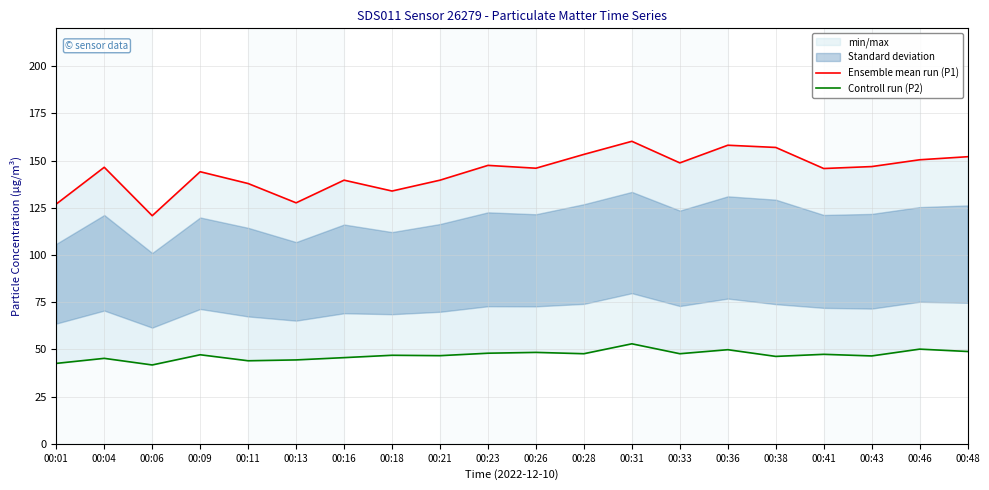

Reading left to right, extract all data points from this chart.

Ensemble mean run (P1): 00:01=127.0	00:04=146.4	00:06=120.8	00:09=144.1	00:11=137.8	00:13=127.6	00:16=139.6	00:18=133.8	00:21=139.6	00:23=147.4	00:26=145.9	00:28=153.2	00:31=160.2	00:33=148.8	00:36=158.1	00:38=156.9	00:41=145.8	00:43=146.8	00:46=150.4	00:48=152.0
Controll run (P2): 00:01=42.6	00:04=45.2	00:06=41.8	00:09=47.1	00:11=44.0	00:13=44.4	00:16=45.6	00:18=46.9	00:21=46.7	00:23=48.0	00:26=48.4	00:28=47.7	00:31=53.0	00:33=47.7	00:36=49.8	00:38=46.3	00:41=47.4	00:43=46.5	00:46=50.1	00:48=48.9